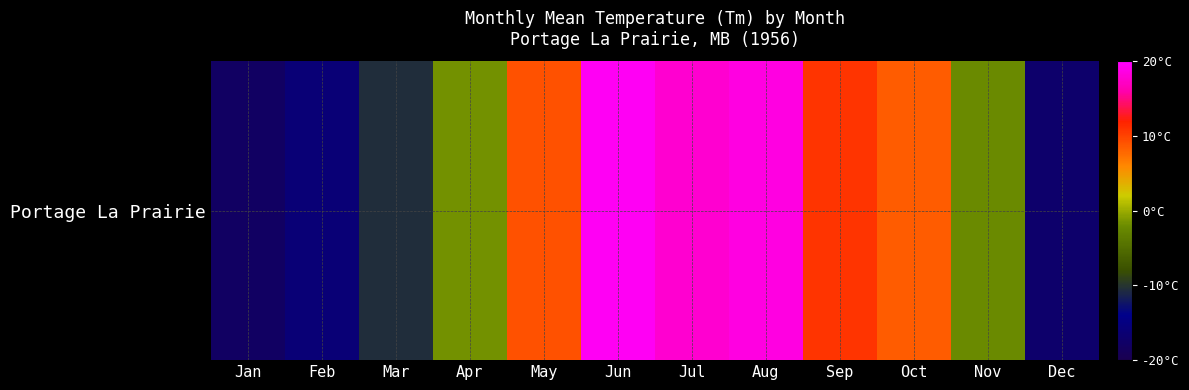

How many data points does each series have?

12